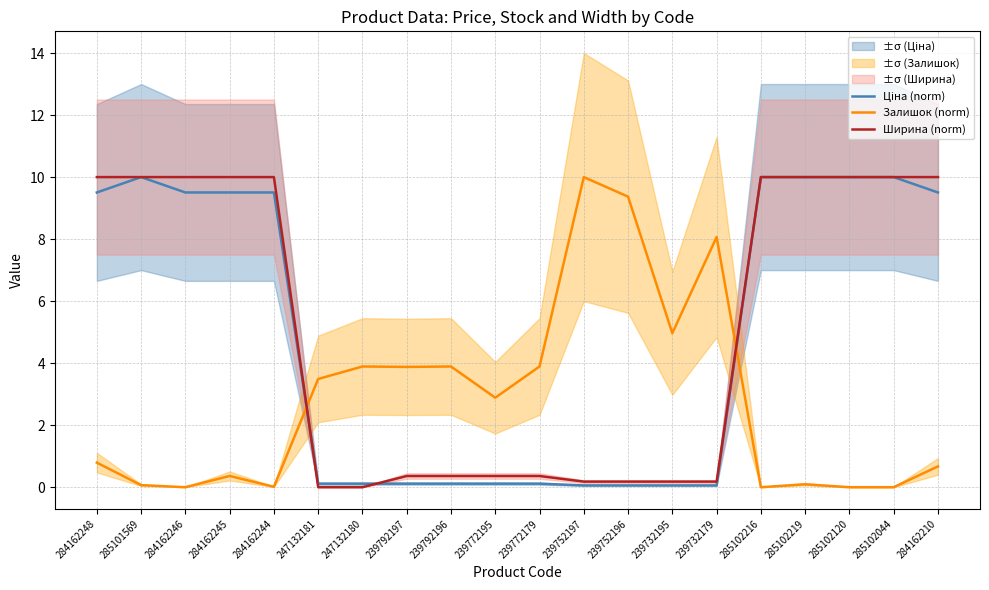

The value of Залишок (norm) at 239732195 is 7.7. True or false?

False